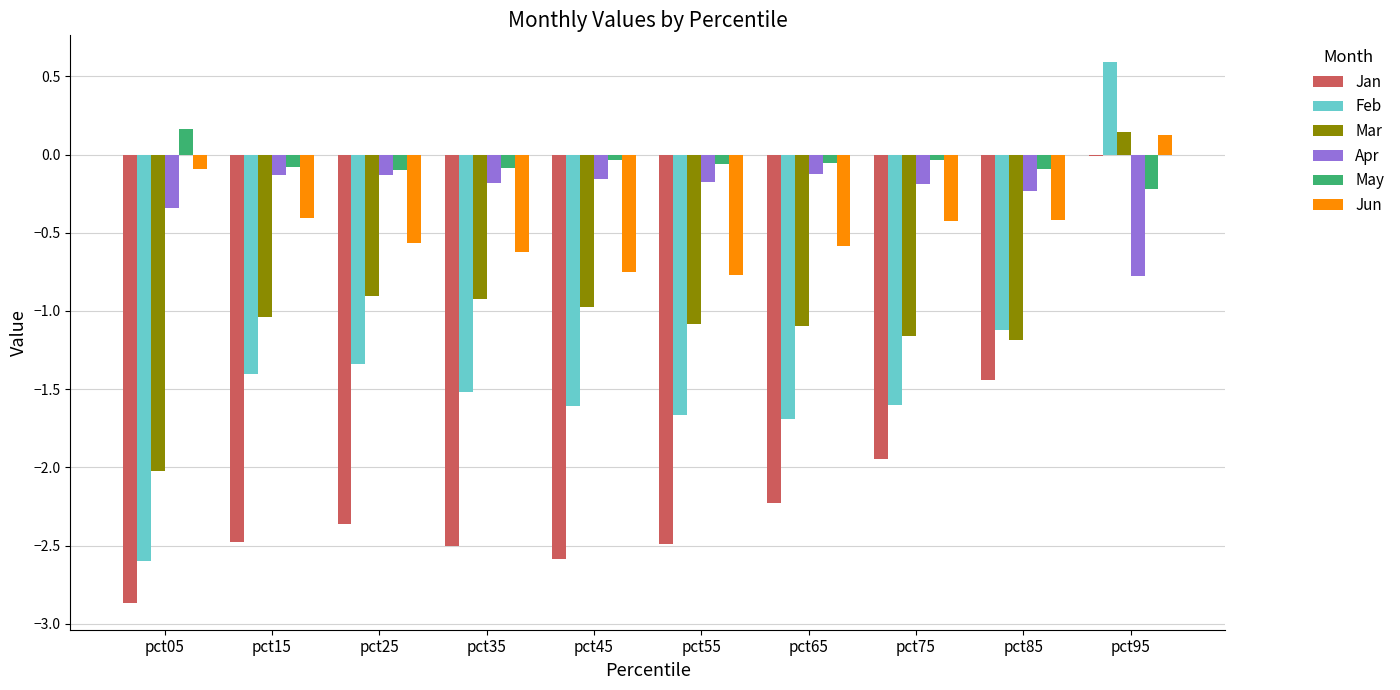

What is the sum of all May values?

-0.6